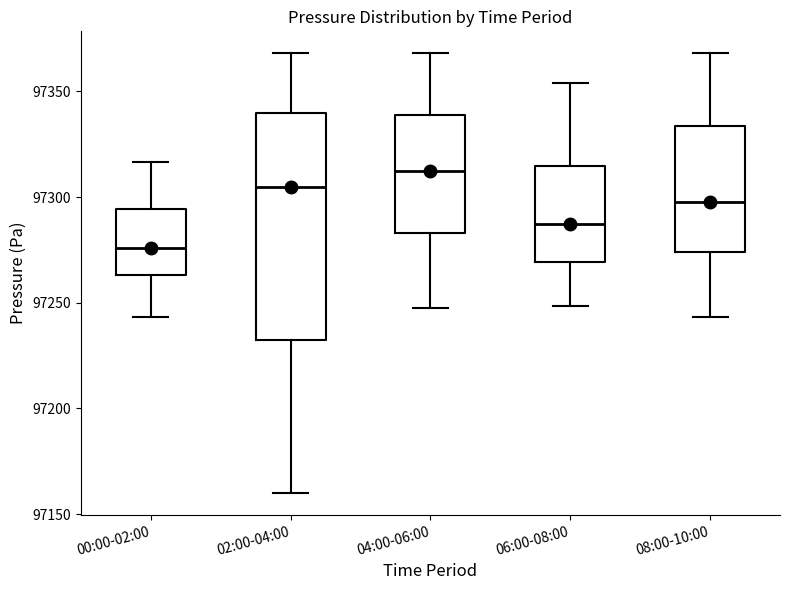

Reading left to right, read every box against the y-axis: the position of its median line, the range the box covers, and the ends of its whiskers. The values are not printed on the chart, so give them approximately, as read against the axis.

00:00-02:00: median 97275, box 97265 to 97295, whiskers 97245 to 97315
02:00-04:00: median 97305, box 97235 to 97340, whiskers 97160 to 97370
04:00-06:00: median 97315, box 97285 to 97340, whiskers 97245 to 97370
06:00-08:00: median 97285, box 97270 to 97315, whiskers 97250 to 97355
08:00-10:00: median 97300, box 97275 to 97335, whiskers 97245 to 97370